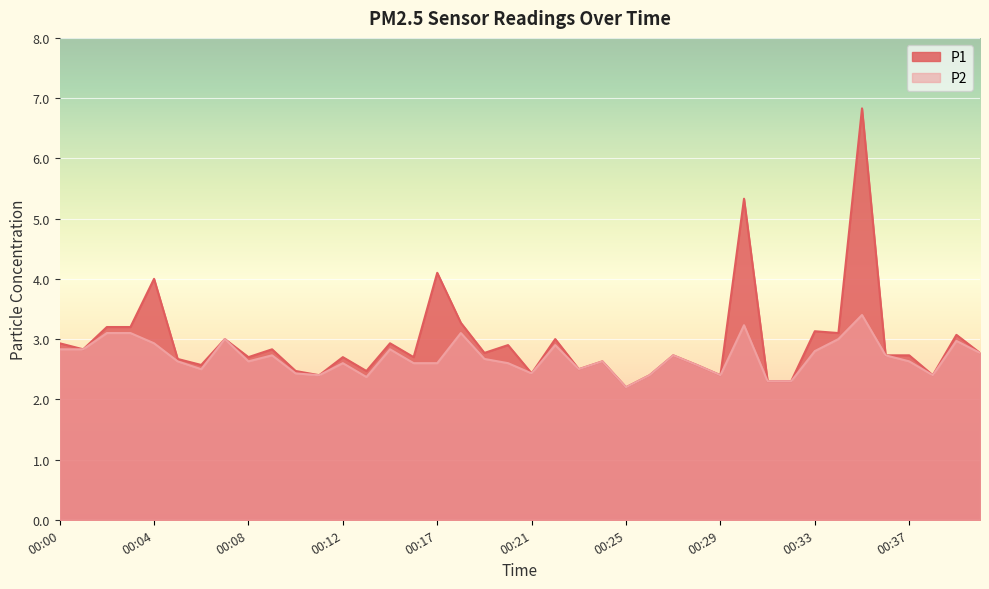

At which category does the chart reach its minimum across all series?

00:25